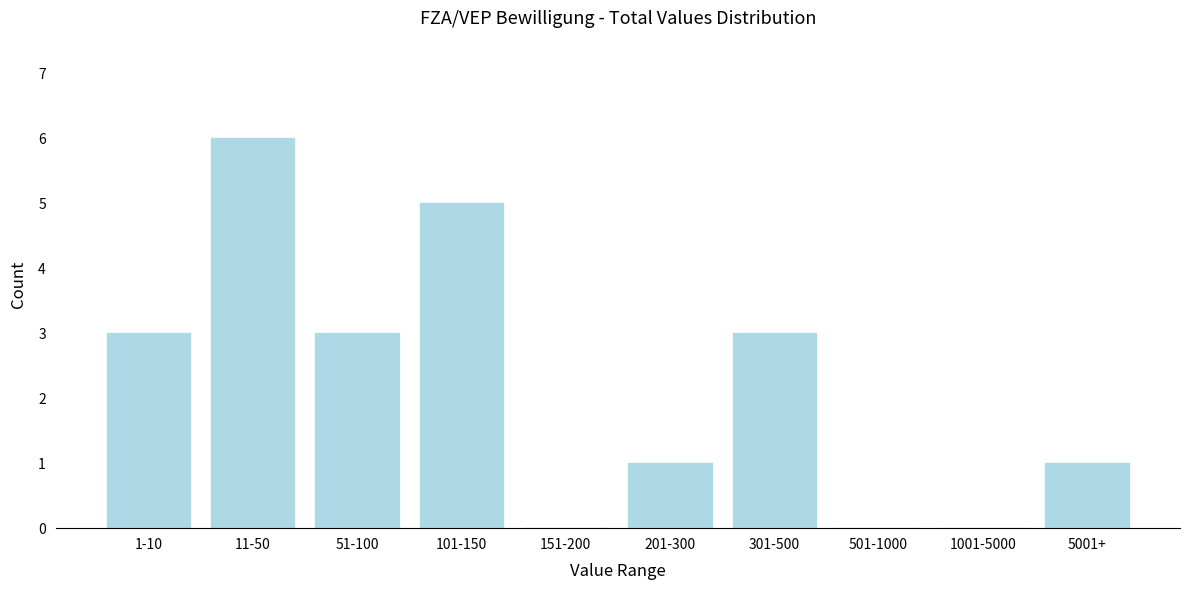

Reading left to right, list all the values displayed in this chart.

1-10=3	11-50=6	51-100=3	101-150=5	151-200=0	201-300=1	301-500=3	501-1000=0	1001-5000=0	5001+=1